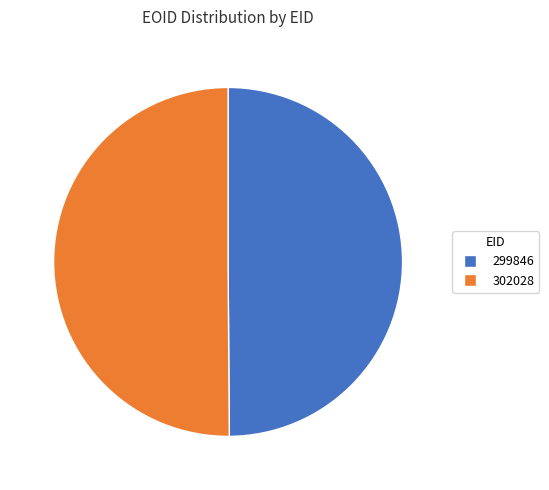

Approximately how many times larger is the value at 302028 compared to 299846?

1.0